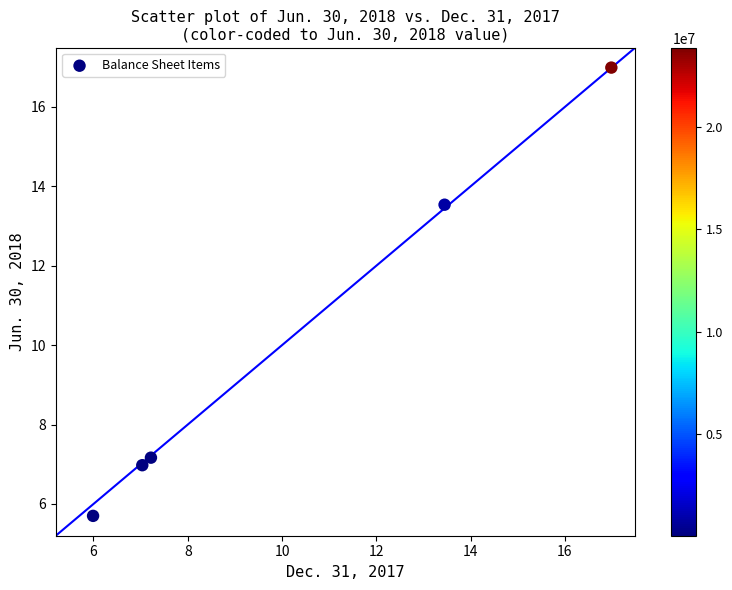

What Y value in the scatter plot is closest to 11?

13.5